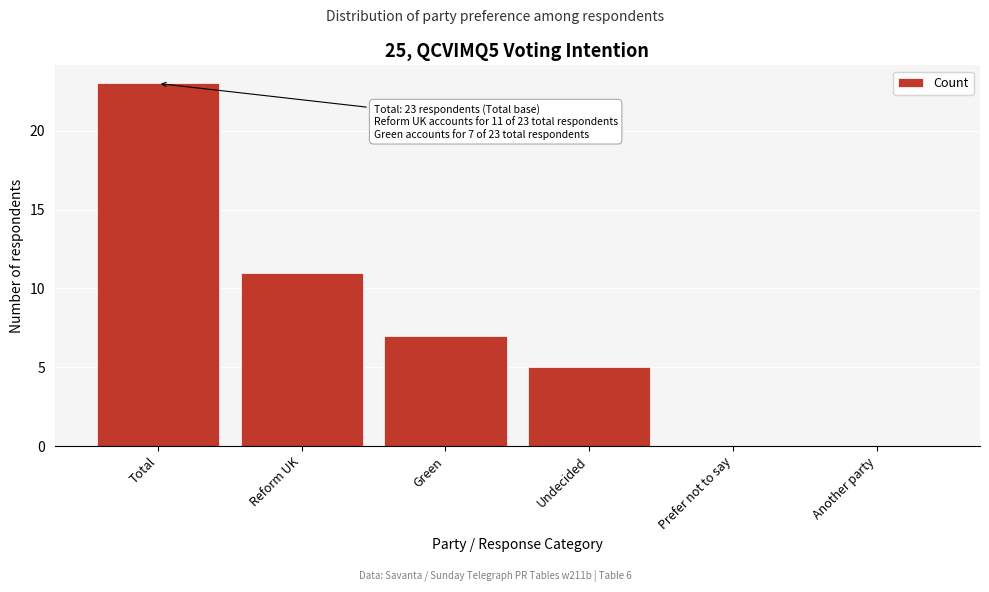

Reading right to left, what are all the values shown in this chart?

Another party=0	Prefer not to say=0	Undecided=5	Green=7	Reform UK=11	Total=23